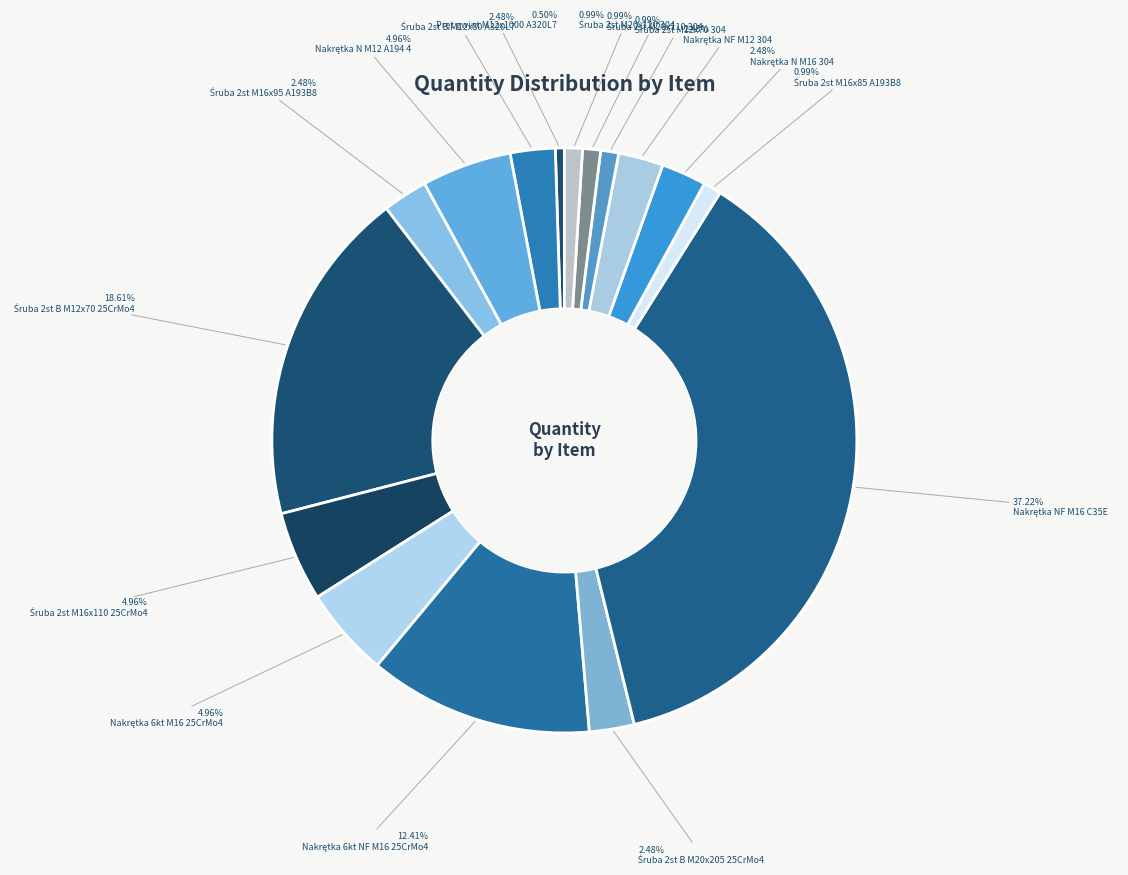

To the nearest percent, what is the difference between the Nakrętka NF M12 304 and Nakrętka NF M16 C35E slice percentages?

35%